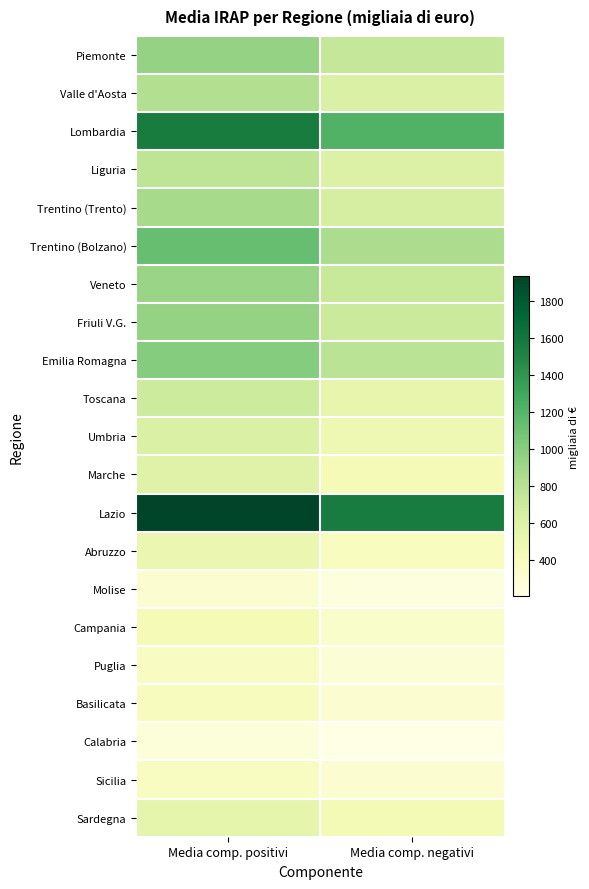

Rank the series by their maximum value, from highest to lowest.

Lazio, Lombardia, Trentino (Bolzano), Emilia Romagna, Friuli V.G., Piemonte, Veneto, Trentino (Trento), Valle d'Aosta, Liguria, Toscana, Umbria, Marche, Sardegna, Abruzzo, Campania, Basilicata, Sicilia, Puglia, Molise, Calabria